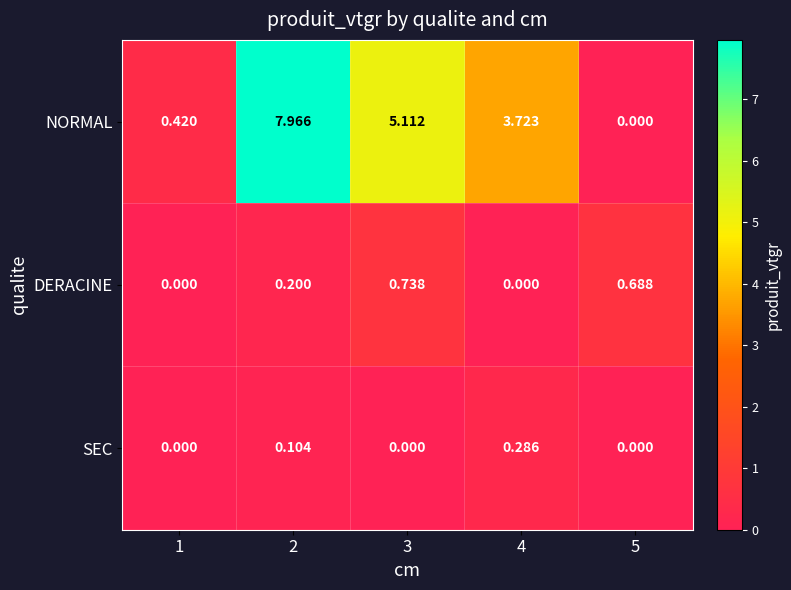

Between 2 and 3, which series saw the biggest shift?

NORMAL